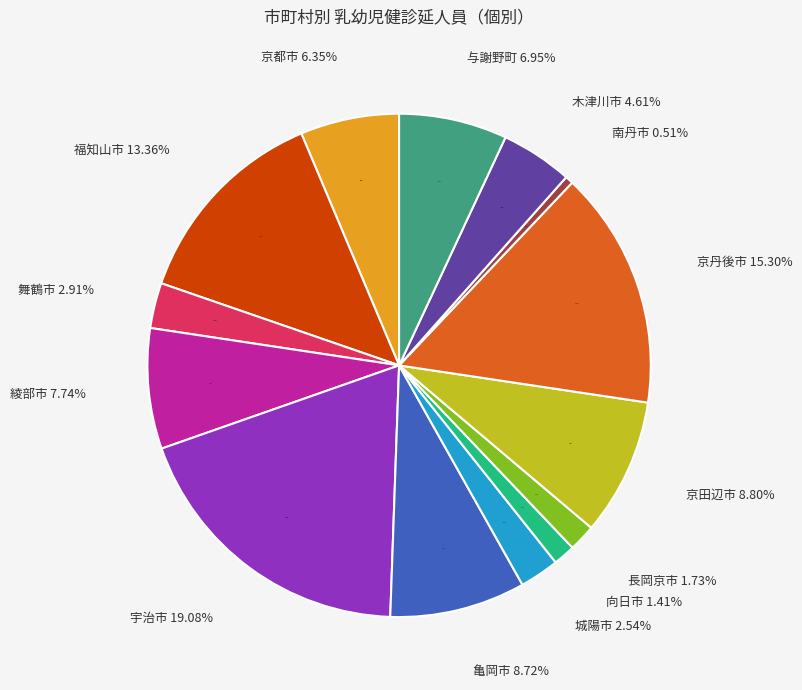

What percentage is the 木津川市 slice, to the nearest percent?

5%